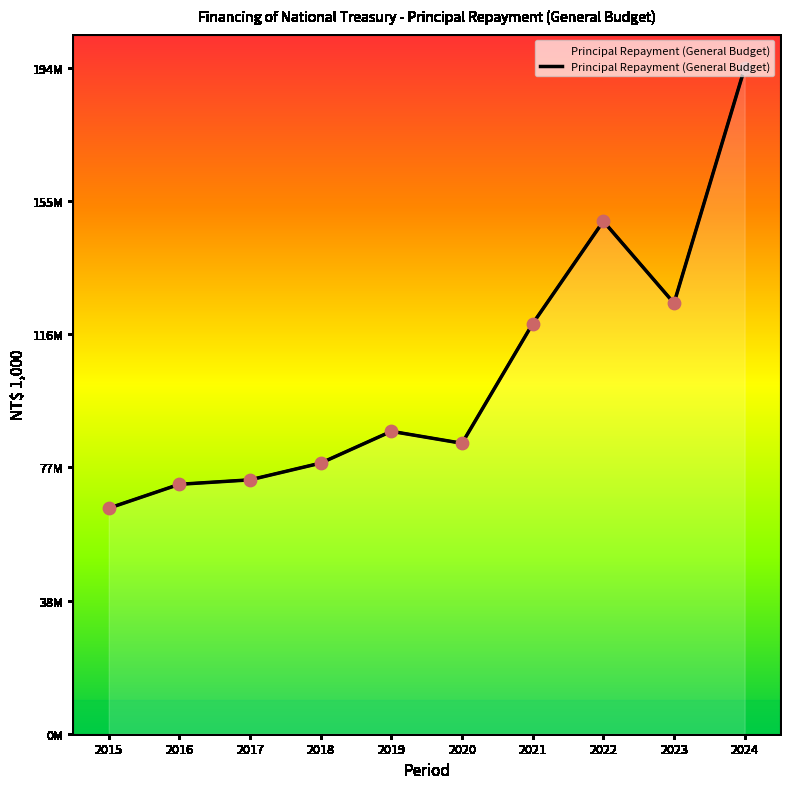

Between 2016 and 2015, which is larger?

2016